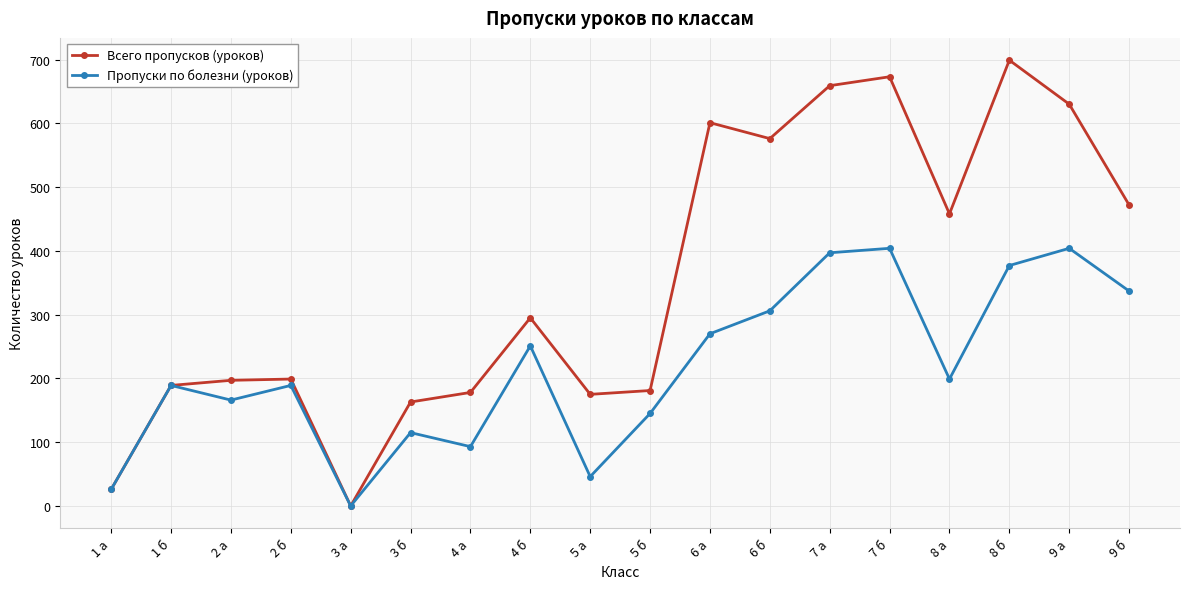

Does the chart have visible grid lines?

Yes